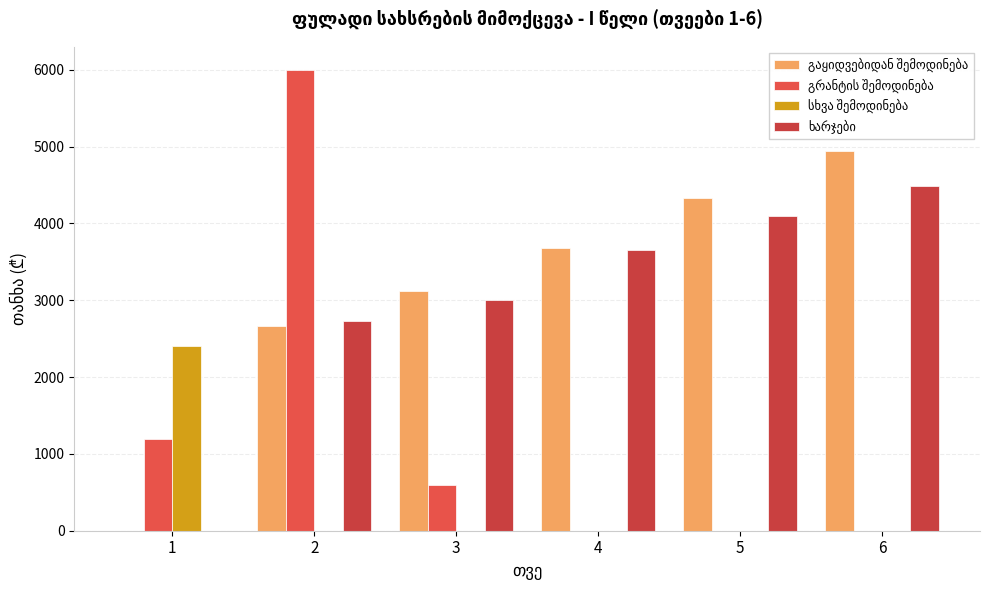

How many groups of bars are there?

6